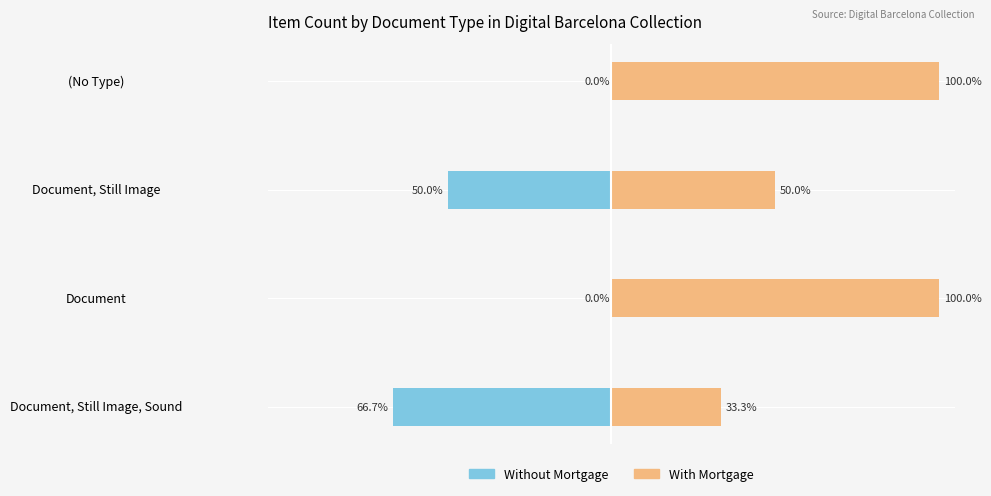

Is the value of Without Mortgage at (No Type) greater than the value of With Mortgage at Document, Still Image?

No